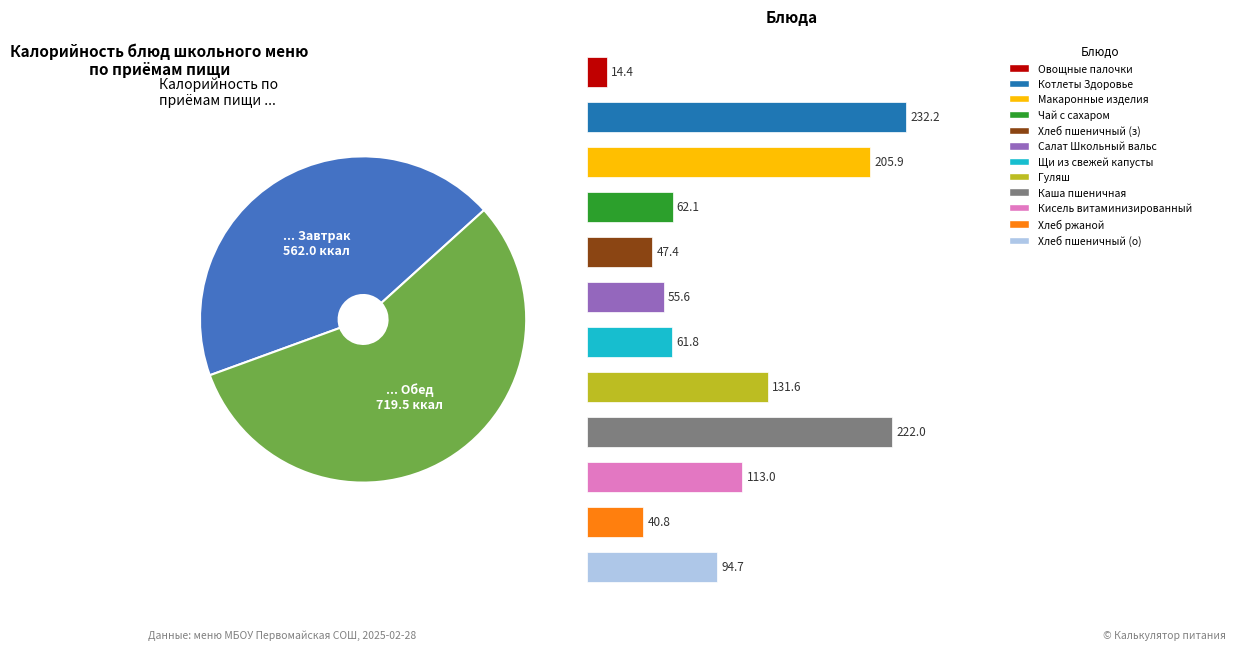

Is the sum of Котлеты Здоровье с соусом томатным and Хлеб ржаной greater than half?

No